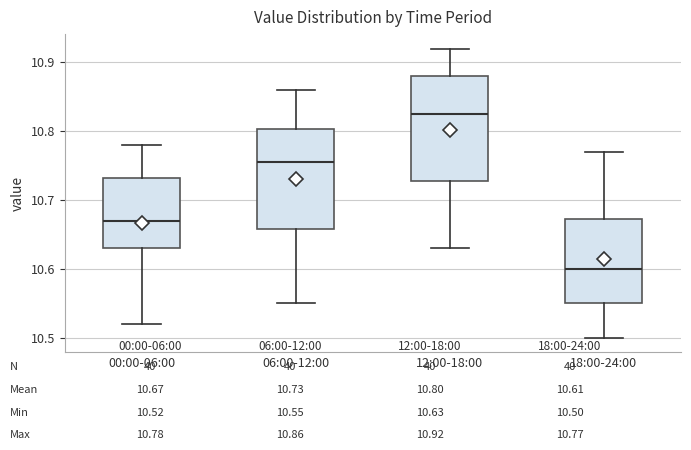

Where does the median line of the box for 12:00-18:00 sit on the y-axis? The values are not printed on the chart, so give them approximately, as read against the axis.

10.83